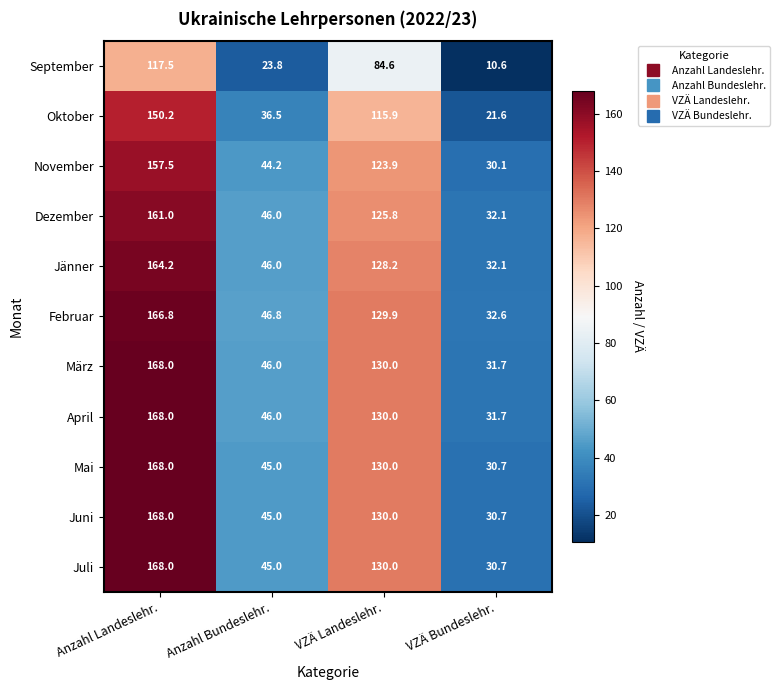

Which series has the largest total across all categories?

Februar